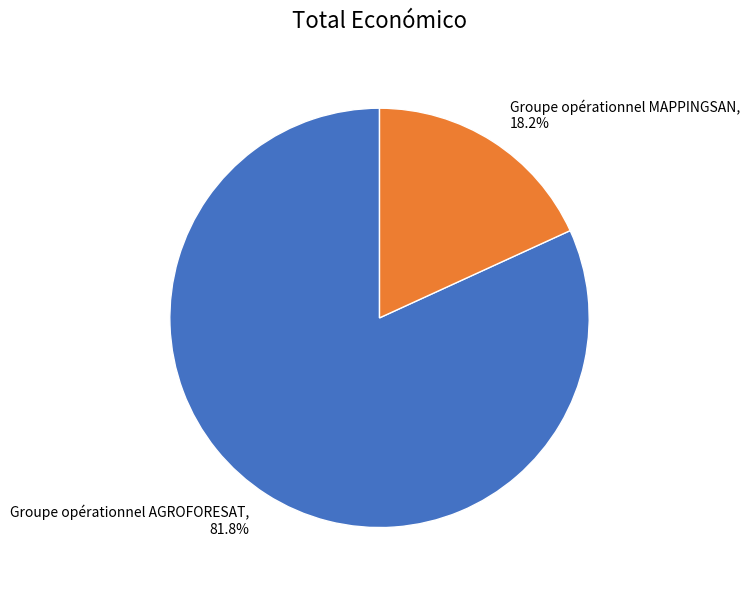

Approximately how many times larger is the value at Groupe opérationnel AGROFORESAT compared to Groupe opérationnel MAPPINGSAN?

4.5